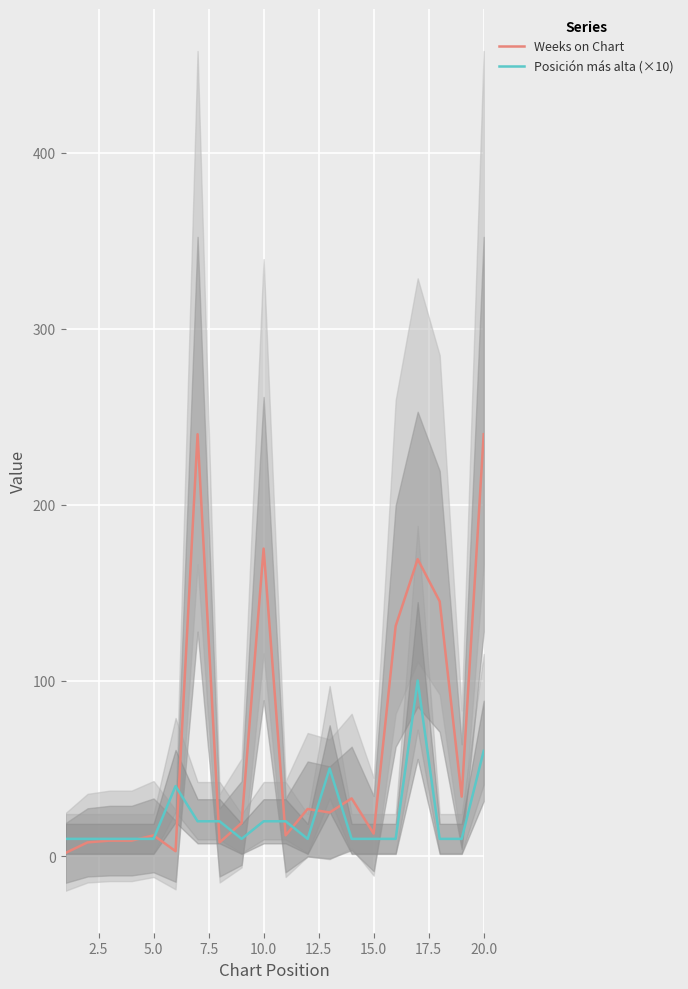

True or false: Weeks on Chart has a value of 240 at 20.0.

True